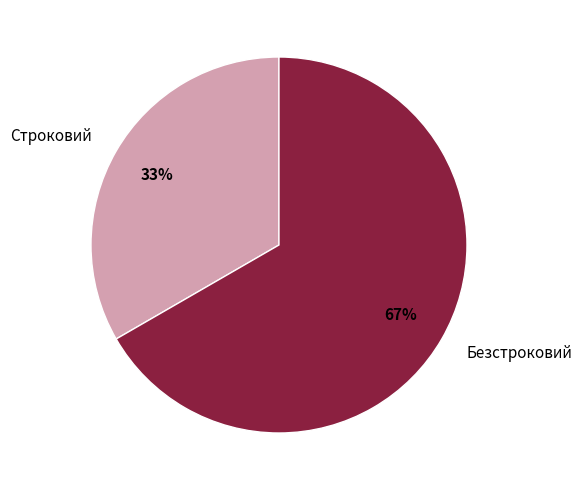

True or false: Безстроковий accounts for 54% of the total.

False